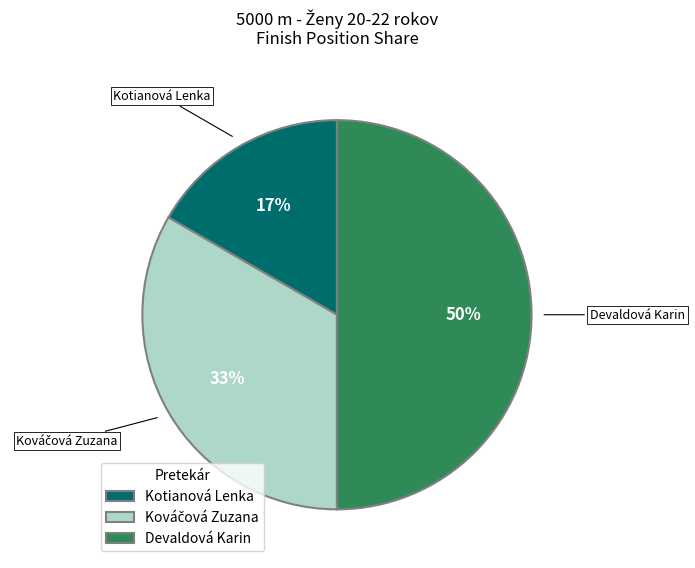

Count the number of slices in the pie.

3